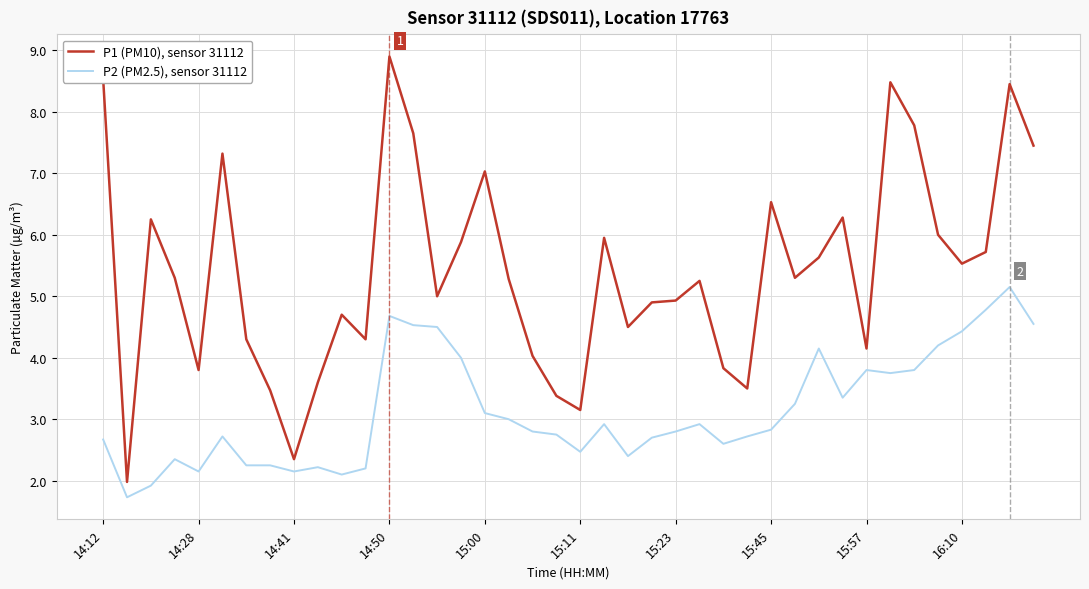

Which series has the largest total across all categories?

P1 (PM10), sensor 31112